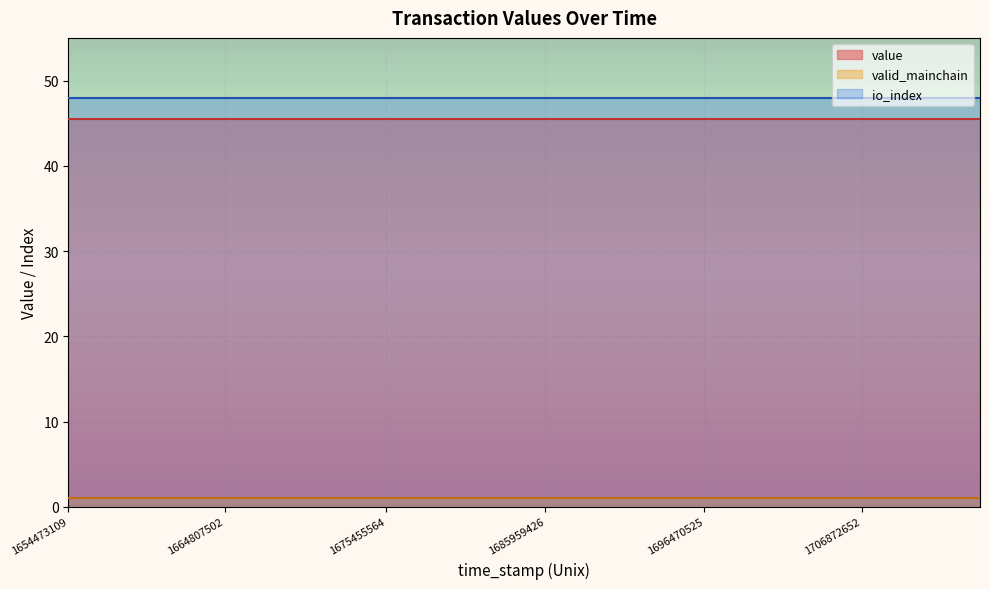

What is the average value of the value series?

45.5